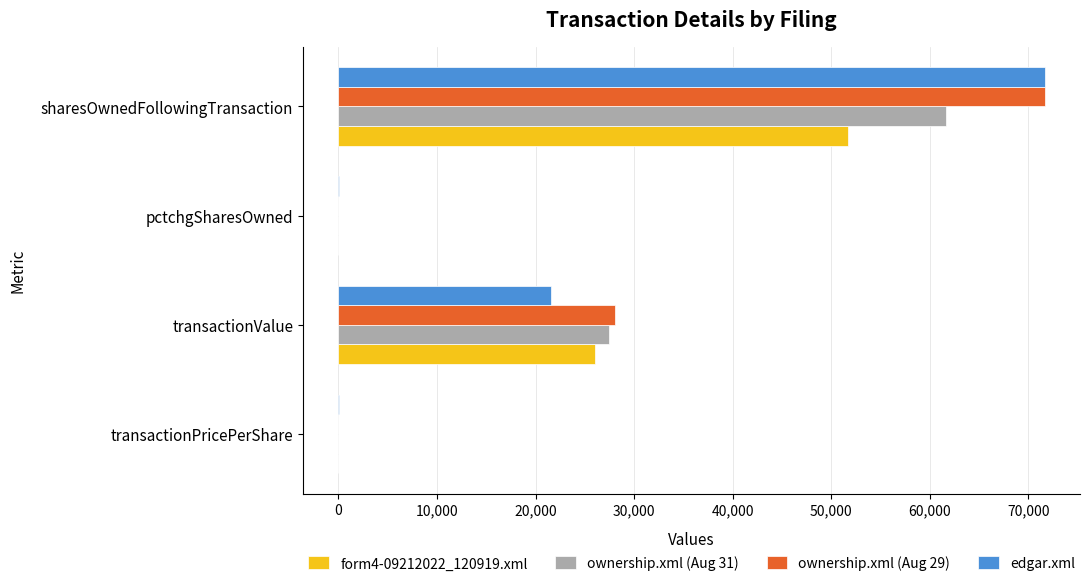

At which category is the sum across all series the highest?

sharesOwnedFollowingTransaction